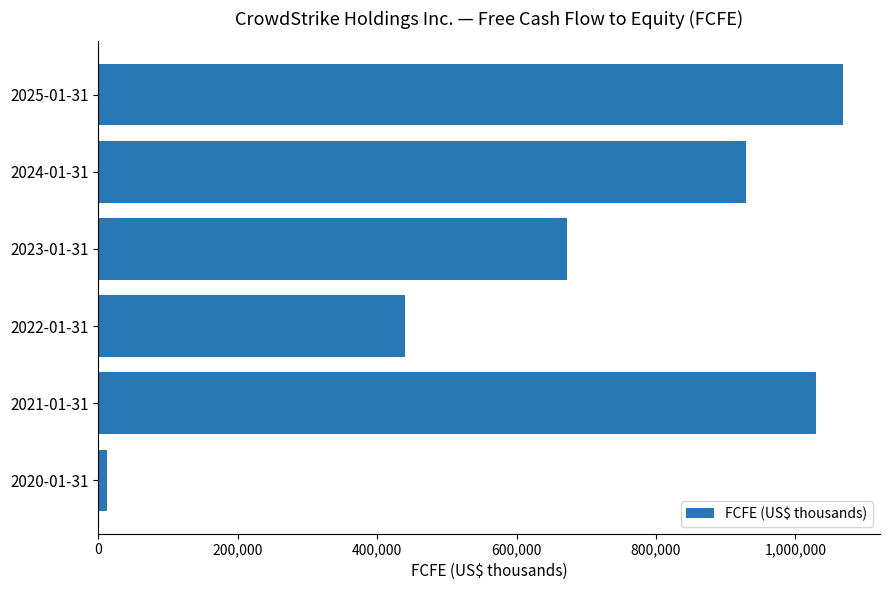

Is it true that the value at 2024-01-31 is 406152?

False